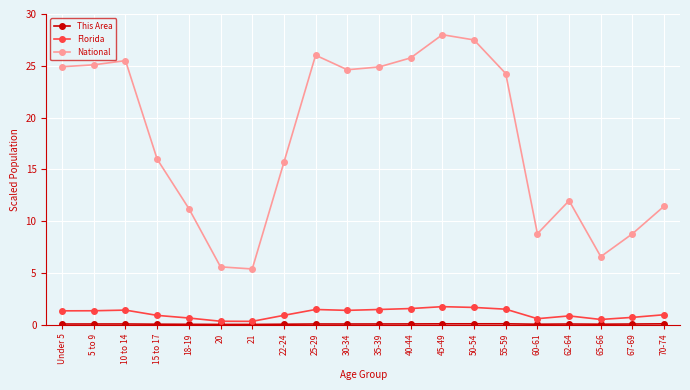

Which series has the largest total across all categories?

National